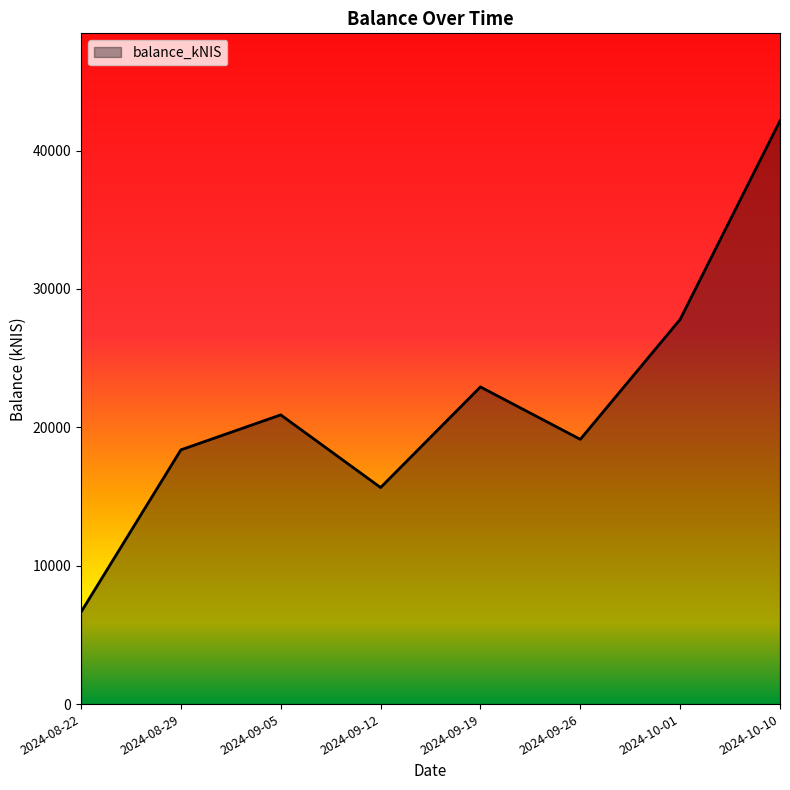

How many interior local peaks (higher than both neighbors) does the data have?

2